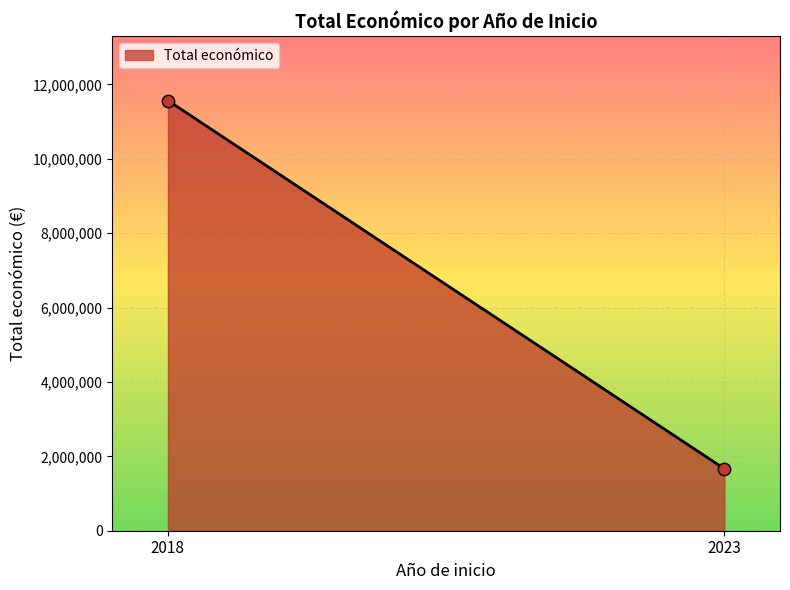

What is the average Y value?

6614716